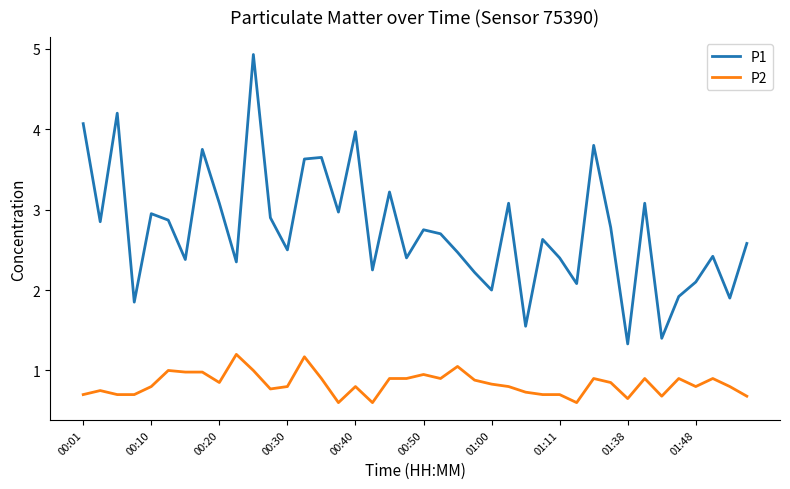

True or false: P2 has more than 0 points higher than both neighbors.

True